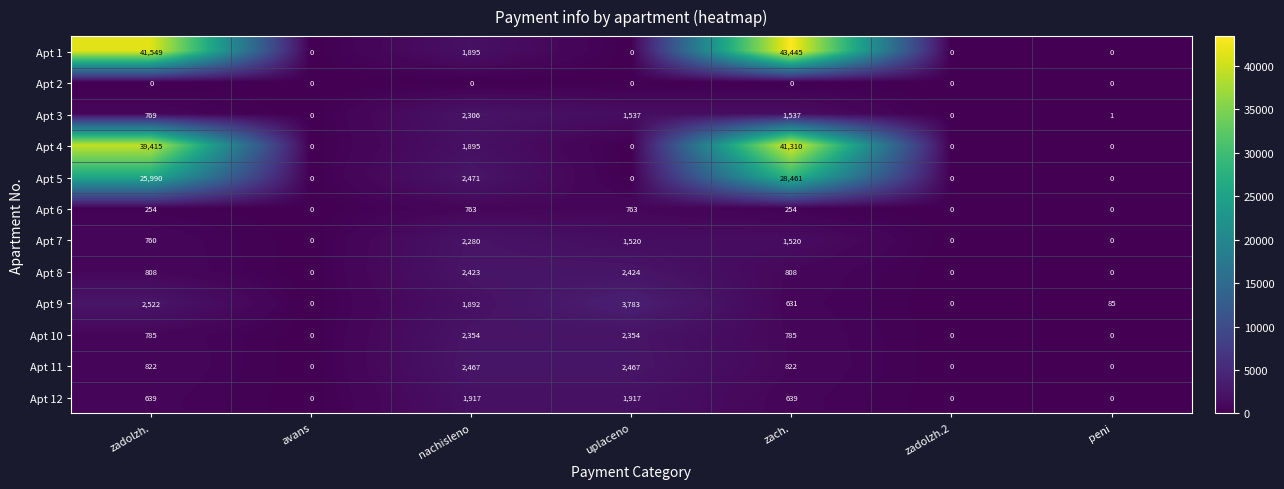

The value of Apt 5 at avans is 14439. True or false?

False